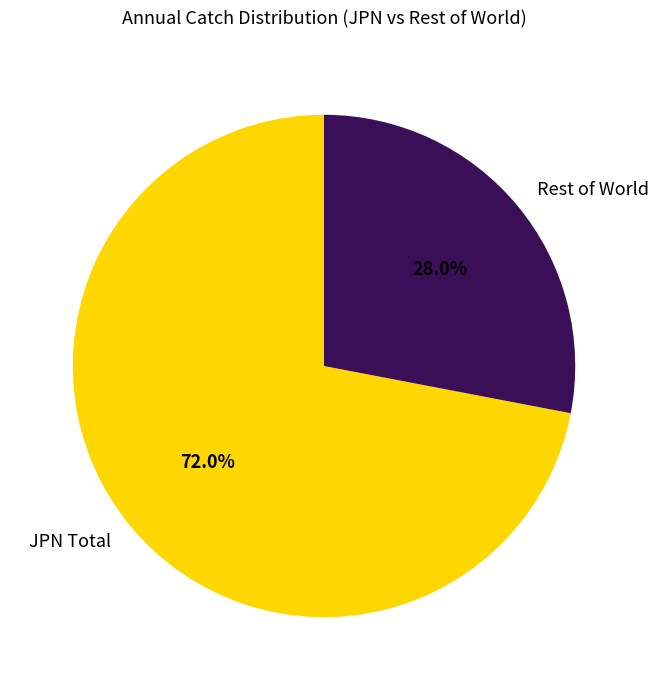

To the nearest percent, what is the average slice percentage?

50%